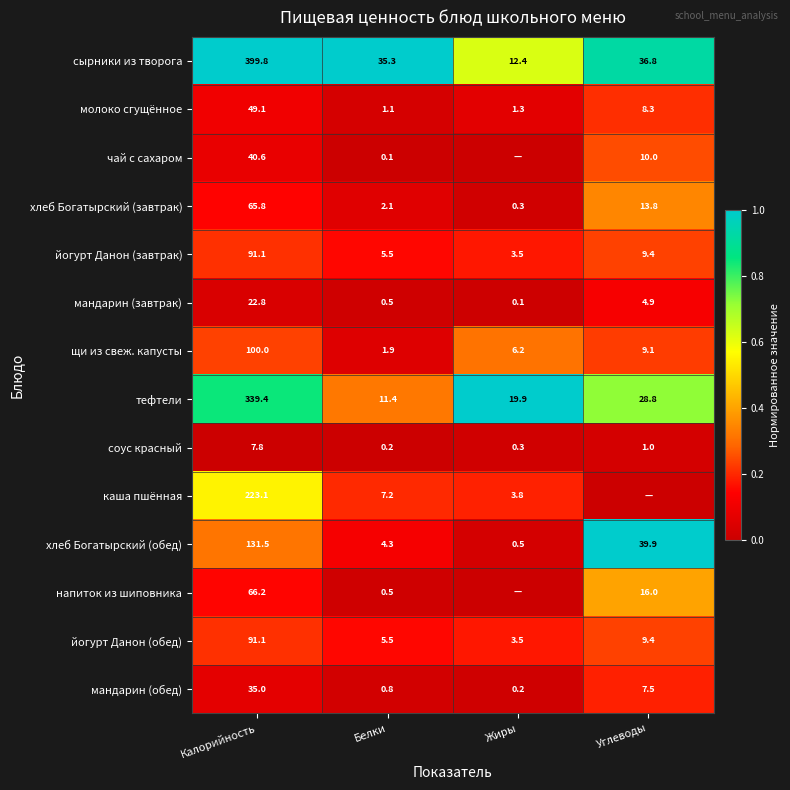

The value of хлеб Богатырский (завтрак) at Калорийность is 0.2. True or false?

False